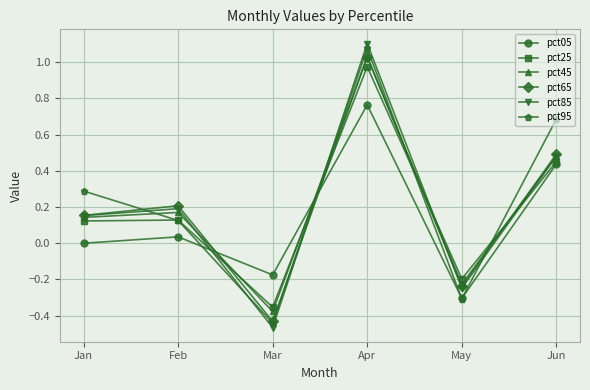

Between Feb and Mar, which series saw the biggest shift?

pct85